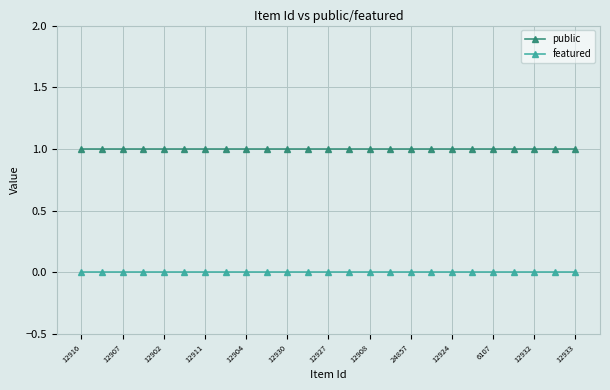

Which series has the largest total across all categories?

public